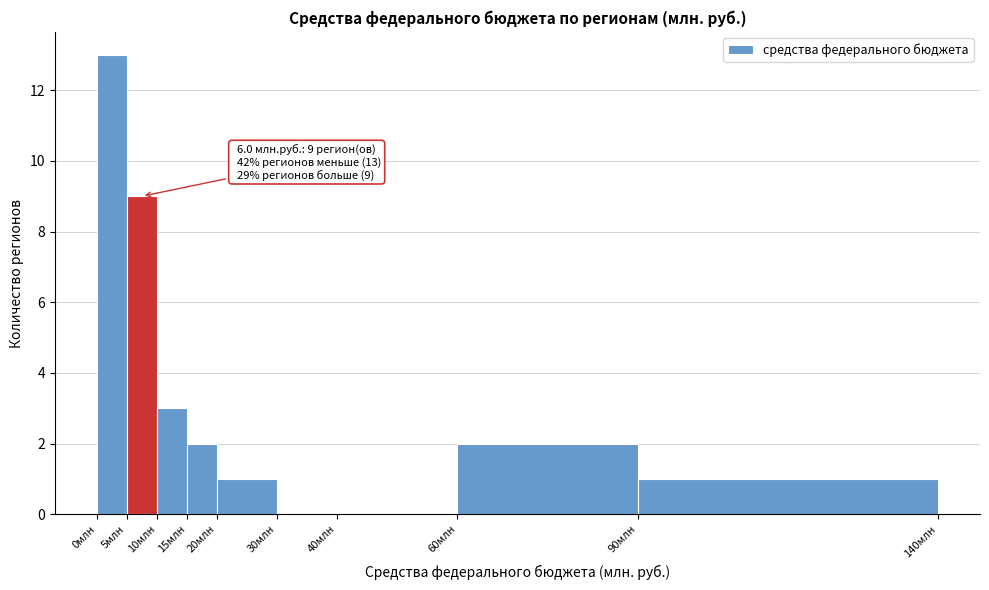

Which range on the x-axis has the tallest bar?

0 to 5